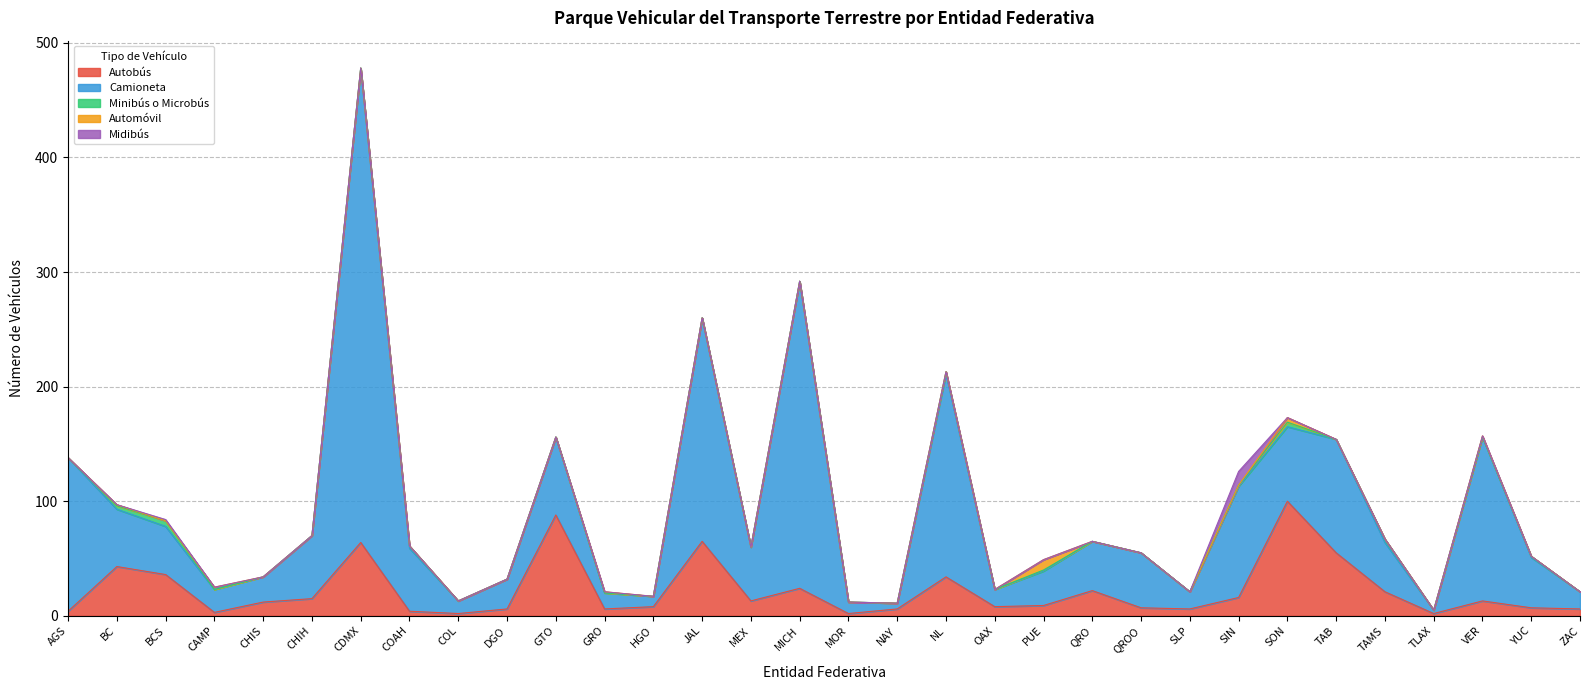

What is the sum of the Autobús values at MOR and TAB?

57